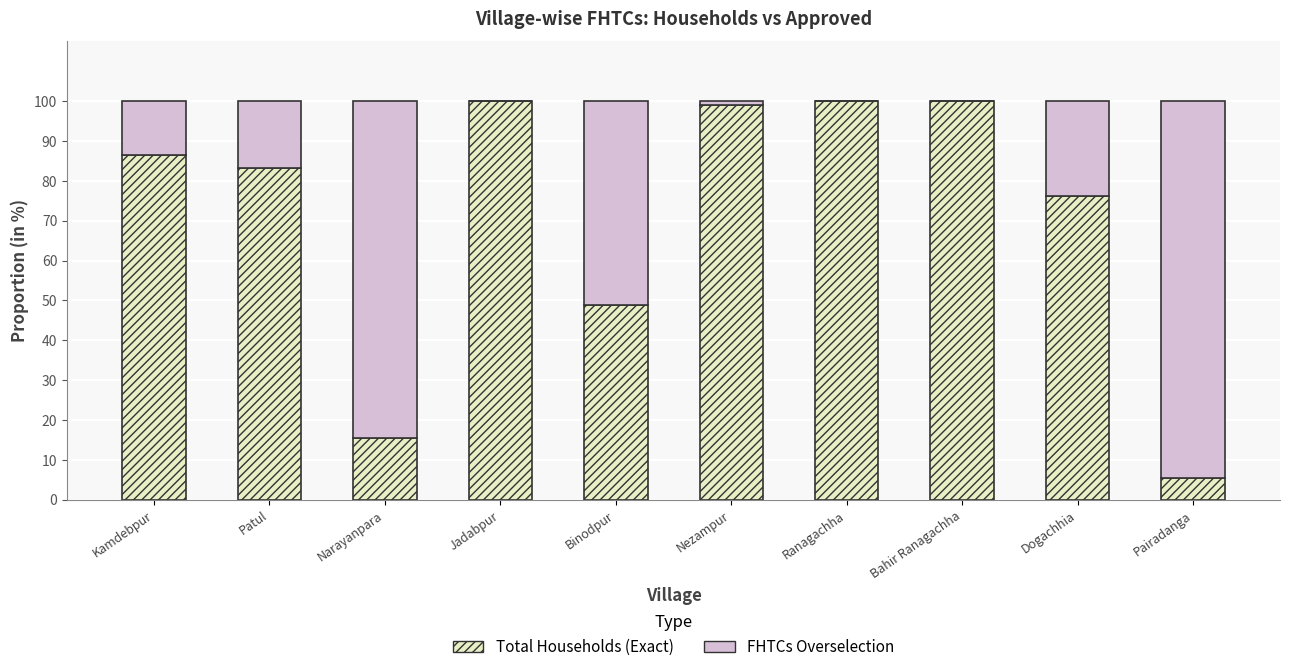

What are all the series names shown in the legend?

Total Households, FHTCs Overselection